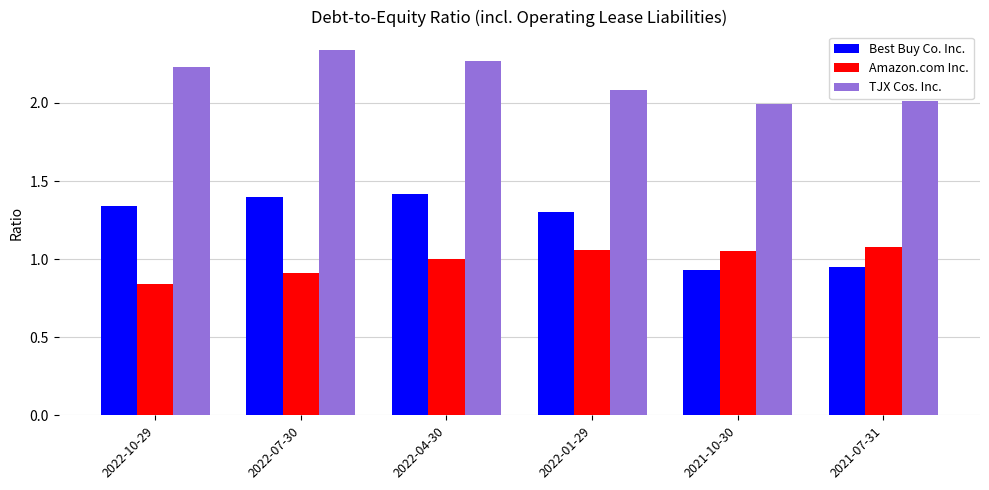

List the series in order of their overall mean, lowest first.

Amazon.com Inc., Best Buy Co. Inc., TJX Cos. Inc.